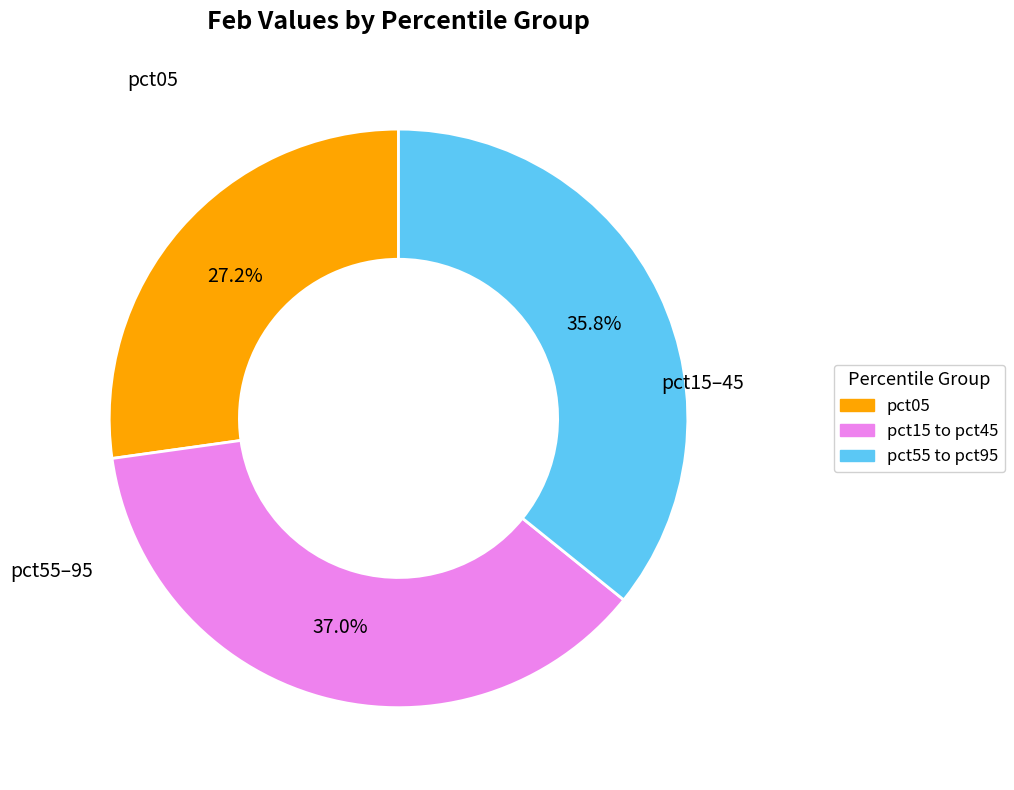

Is there any slice that represents more than half of the pie?

No